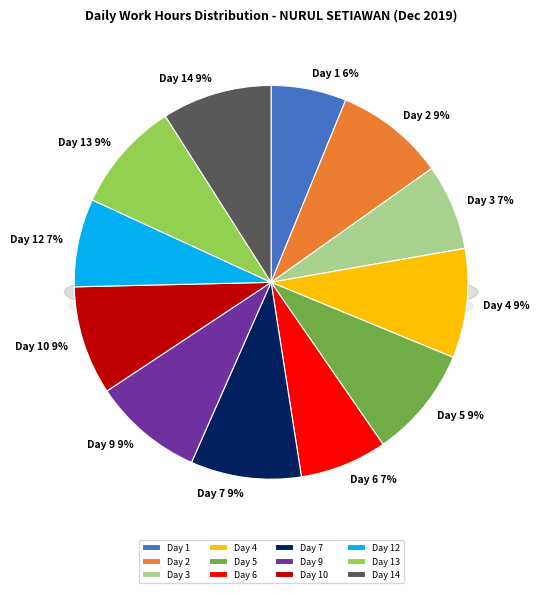

Is it true that Day 7 is 9% of the pie?

True